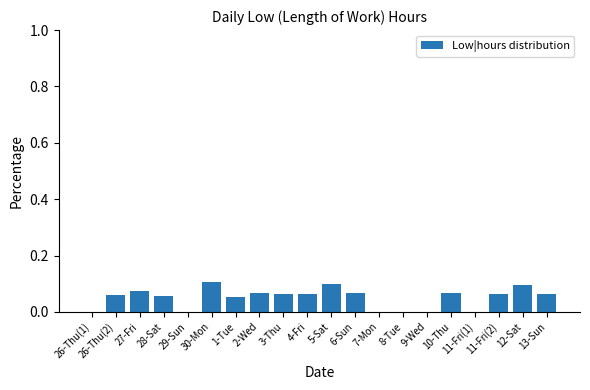

True or false: the data shows 0.0 at 11-Fri(2).

False